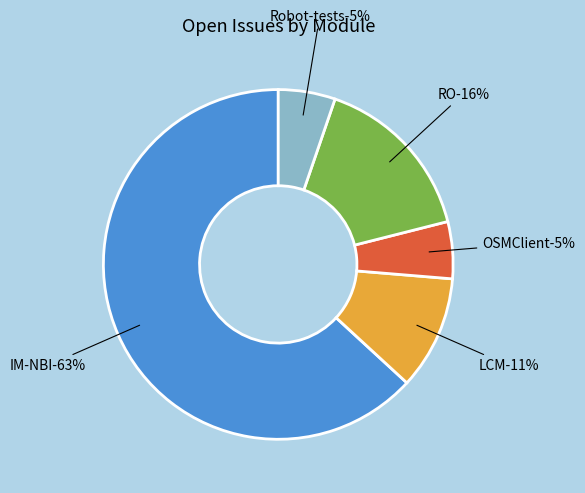

Count the number of slices in the pie.

5